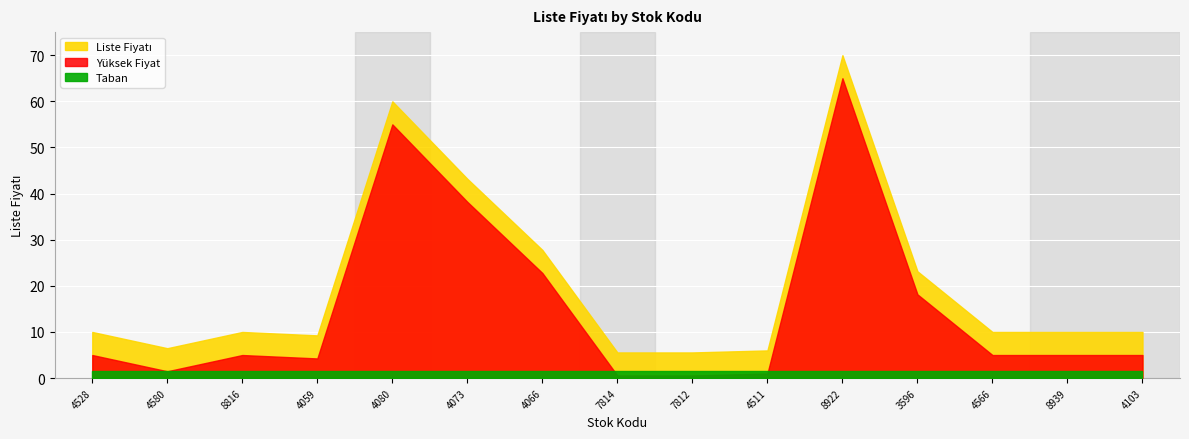

What is the difference between the values at 9786055084073 and 9789756138939?

33.2